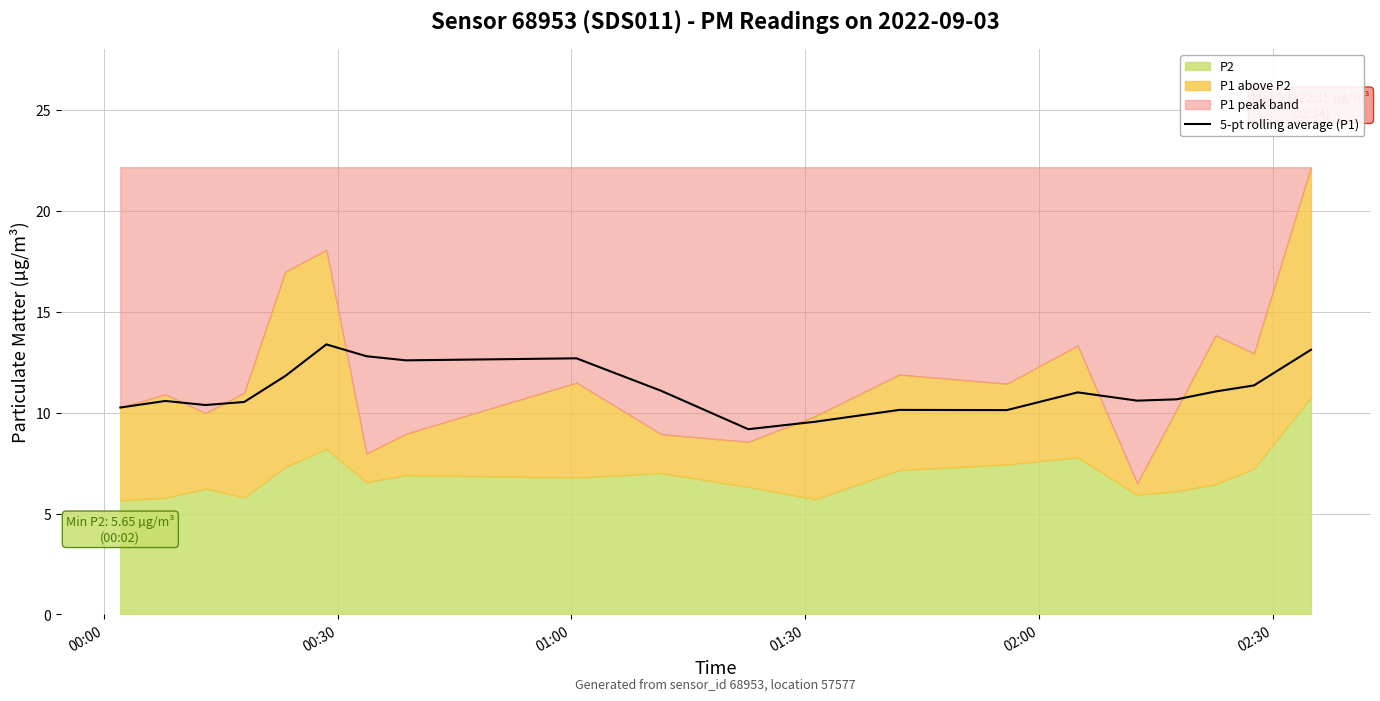

What is the difference between the maximum and minimum values?

4.2